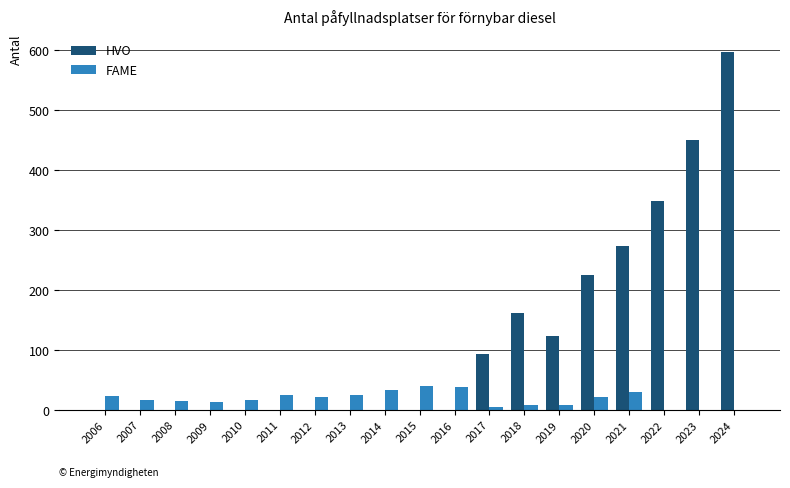

True or false: FAME has a value of 17 at 2010.

True